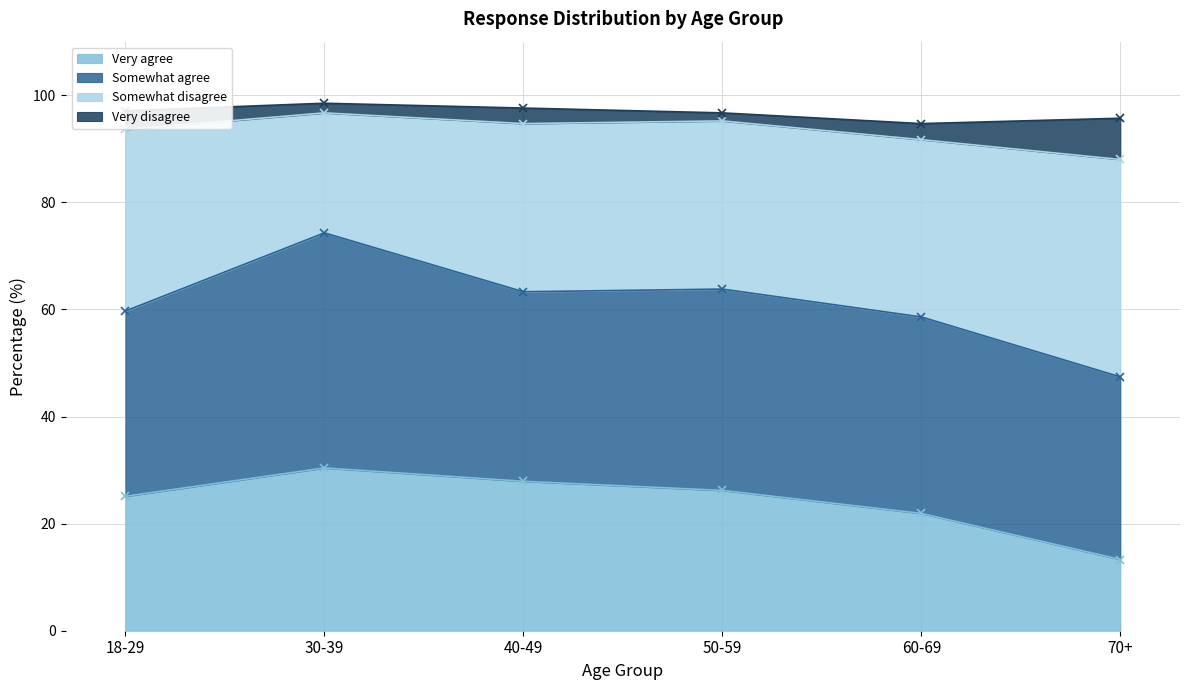

At which label does Very agree reach its minimum?

70+